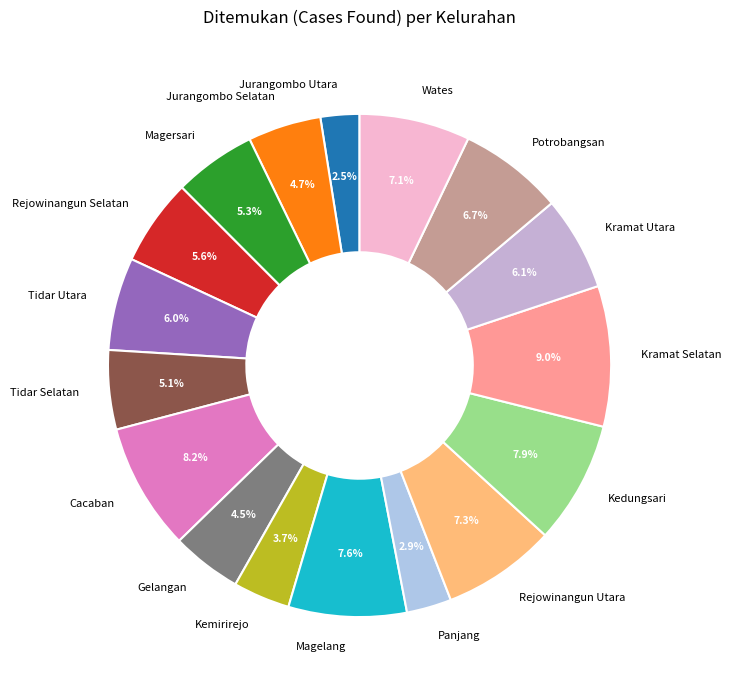

Approximately how many times larger is the value at Kramat Selatan compared to Wates?

1.3